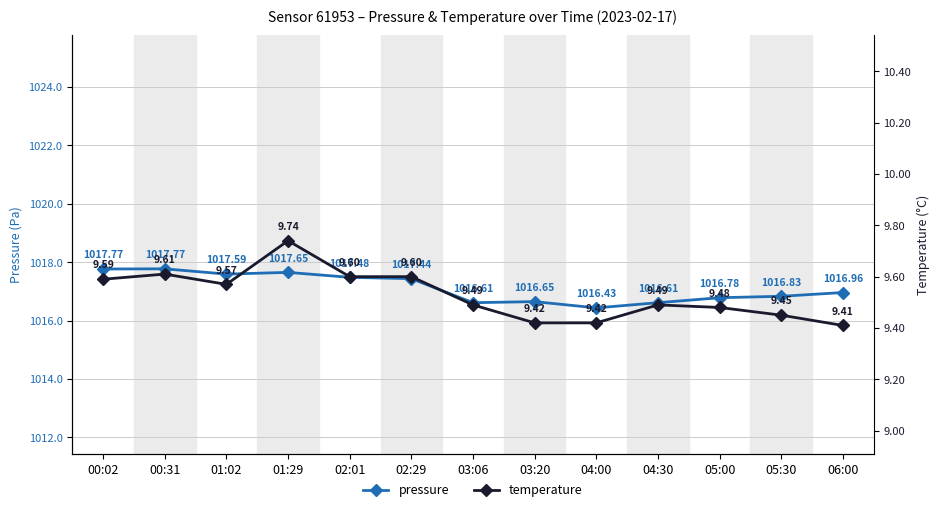

What is the total value across all series at 06:00?

1026.4